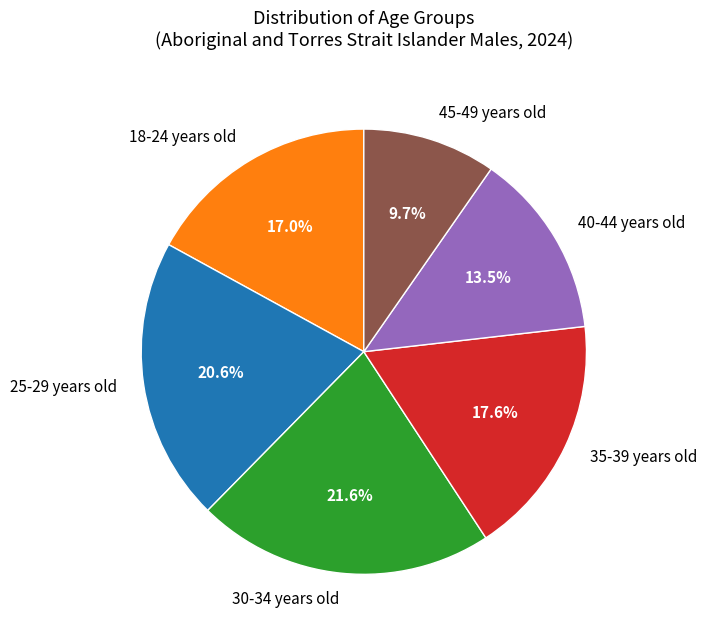

Is it true that 18-24 years old is 3% of the pie?

False